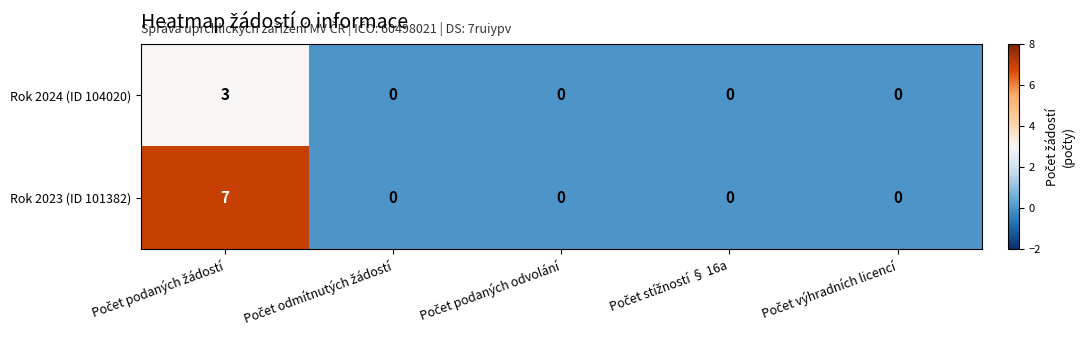

How many series are shown in this chart?

2